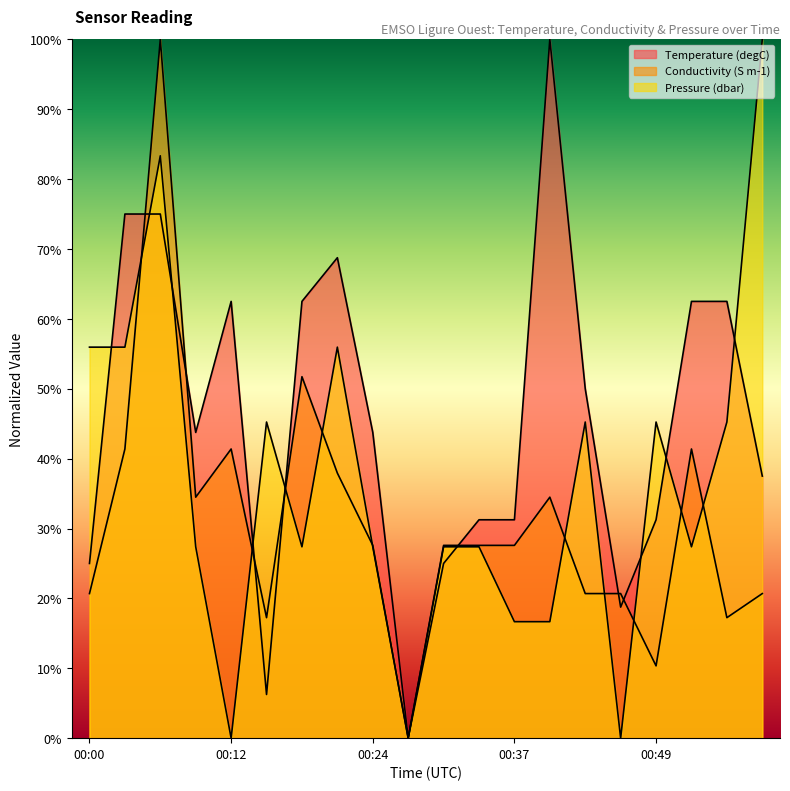

What is the maximum value for Conductivity?

1.0